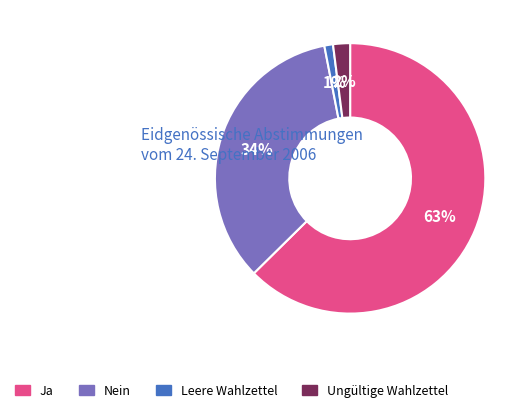

What is the largest slice in the pie chart?

Ja